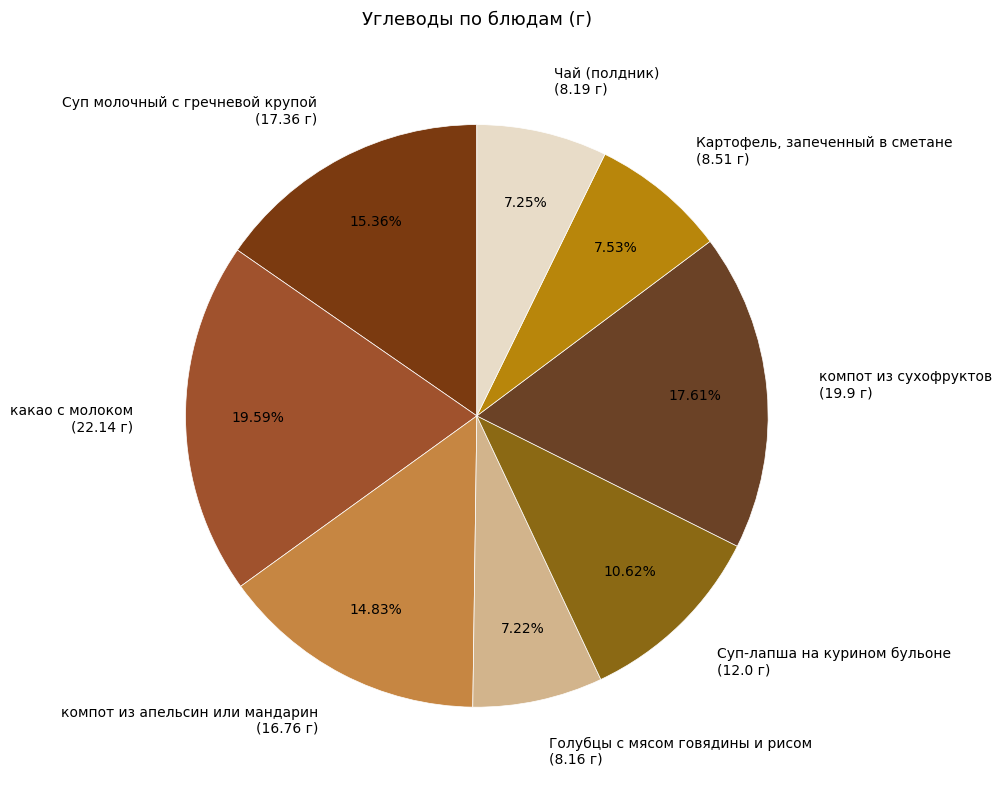

What is the ratio of the value at Картофель, запеченный в сметане to the value at компот из апельсин или мандарин?

0.5